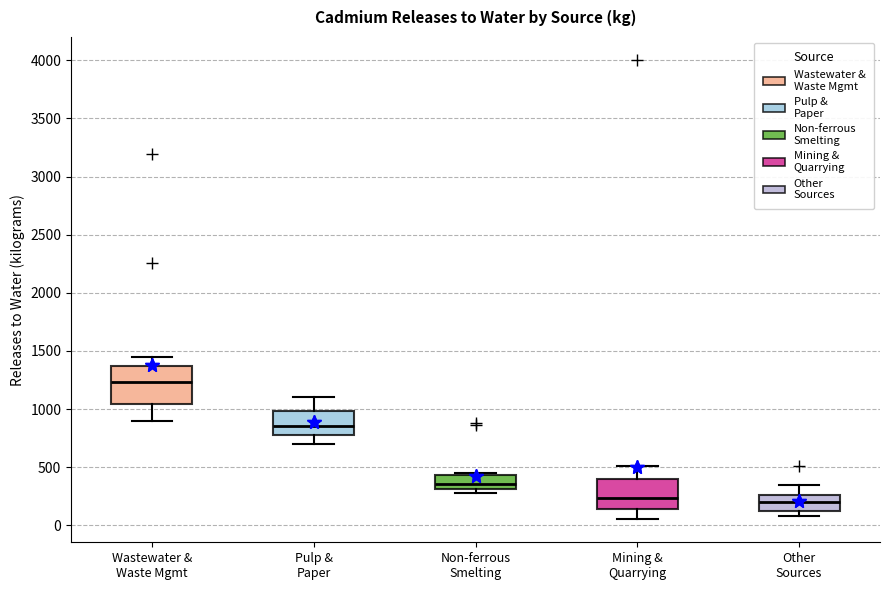

Which box is the tallest, from its lower edge to its upper edge?

Wastewater & Waste Mgmt